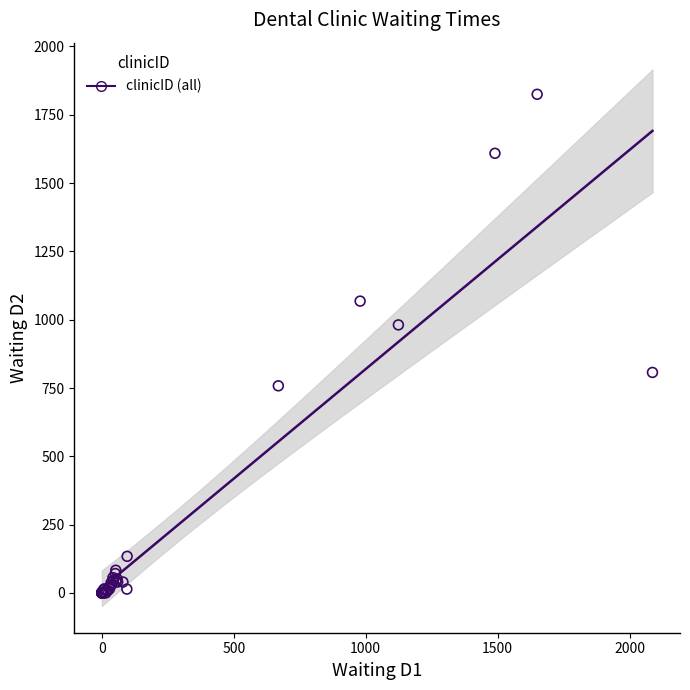

What Y value in the scatter plot is closest to 912?

981